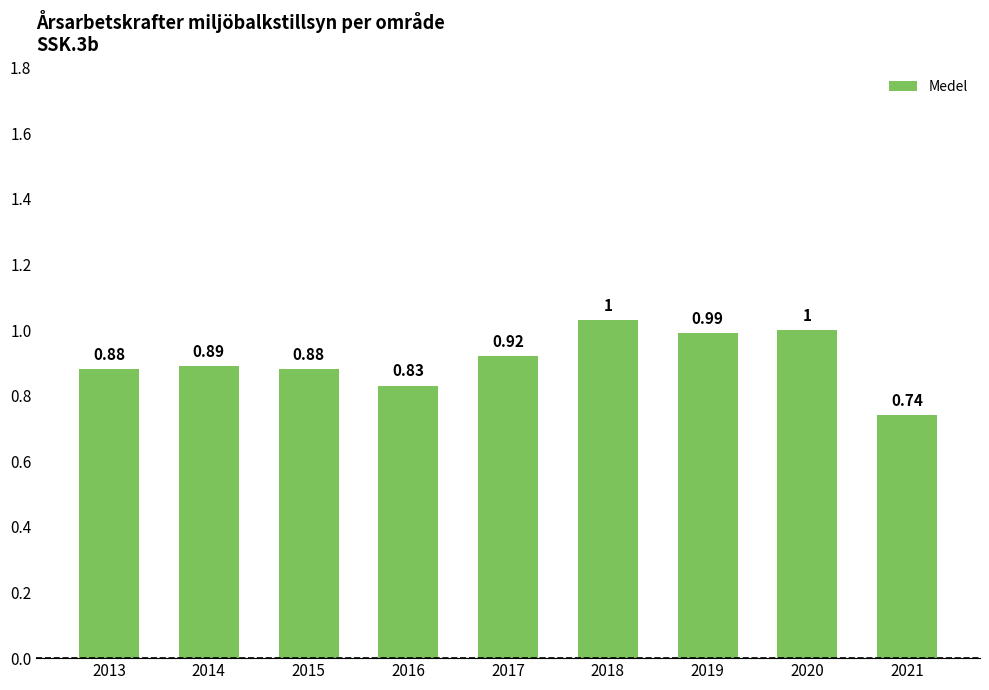

What is the change in value from 2016 to 2017?

+0.1